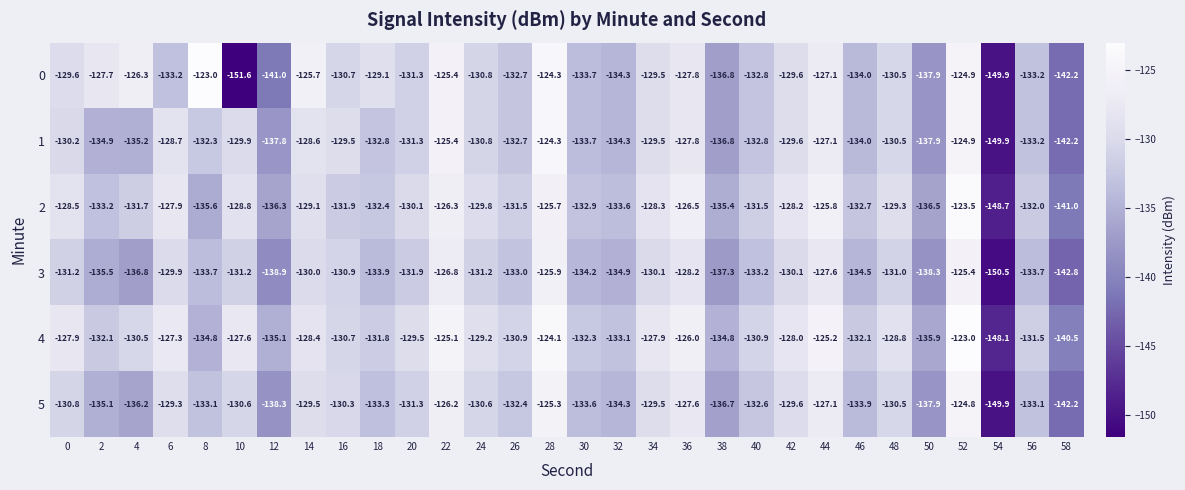

What is the difference between the 5 values at 34 and 48?

1.0